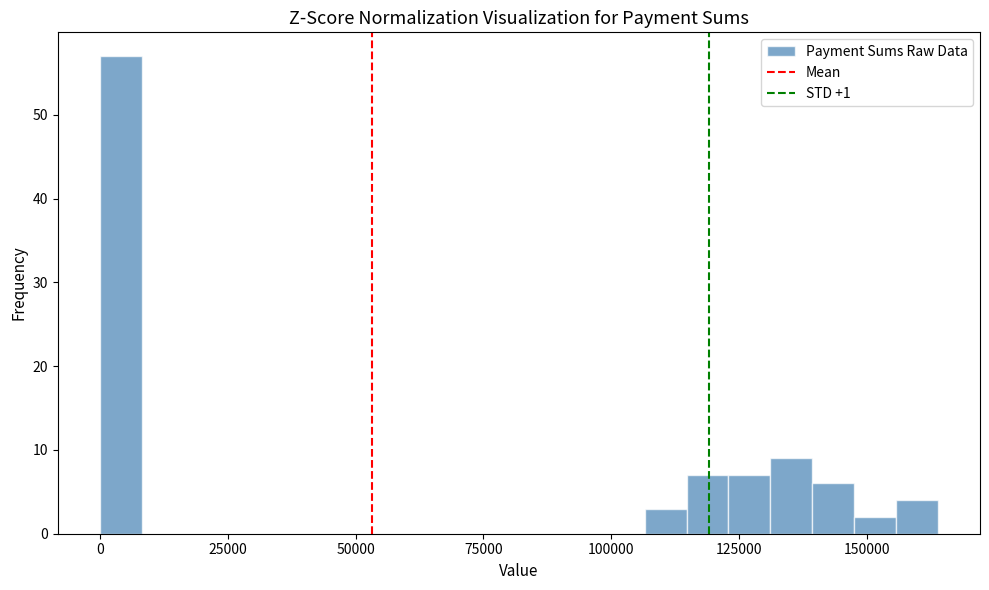

Read against the x-axis, roughly where is the centre of the tallest bar?

5000